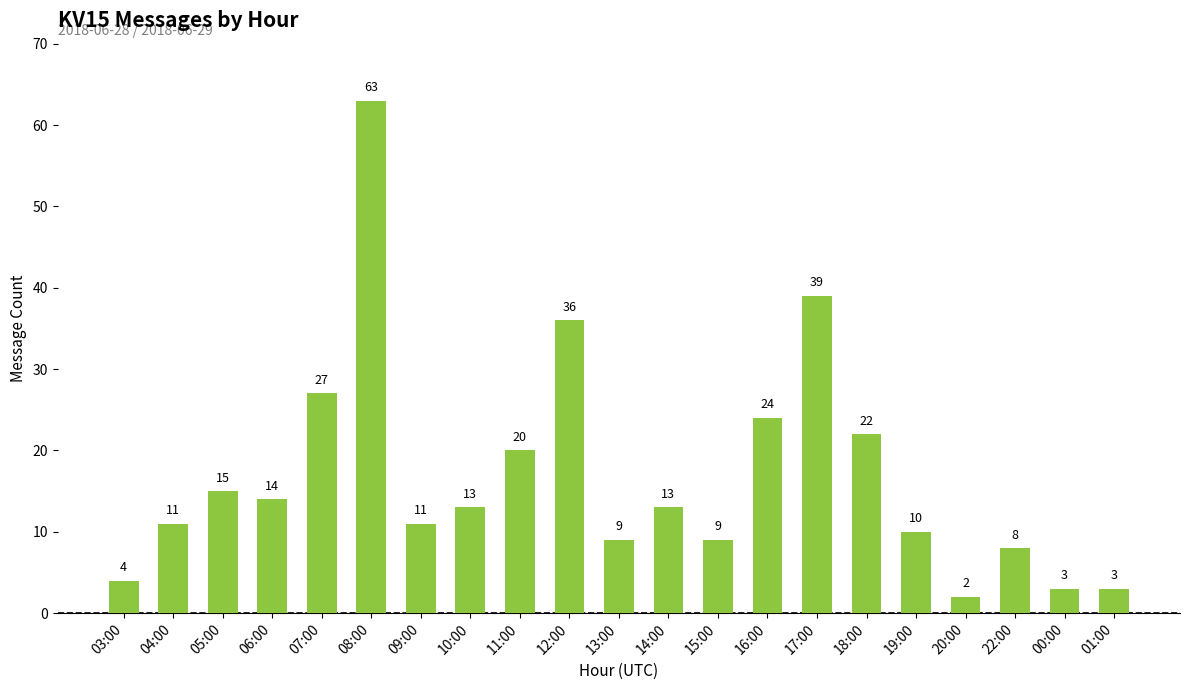

What is the label of the 8th bar from the left?

10:00